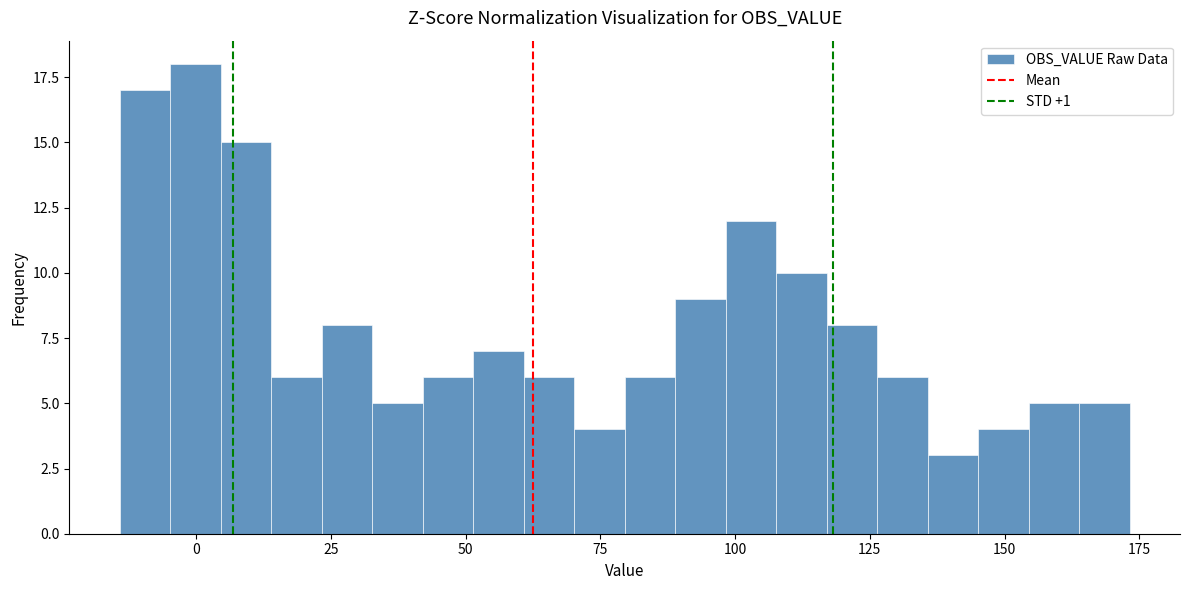

Around what value on the x-axis is the tallest bar? Give the approximate position of its centre, as read against the axis.

0